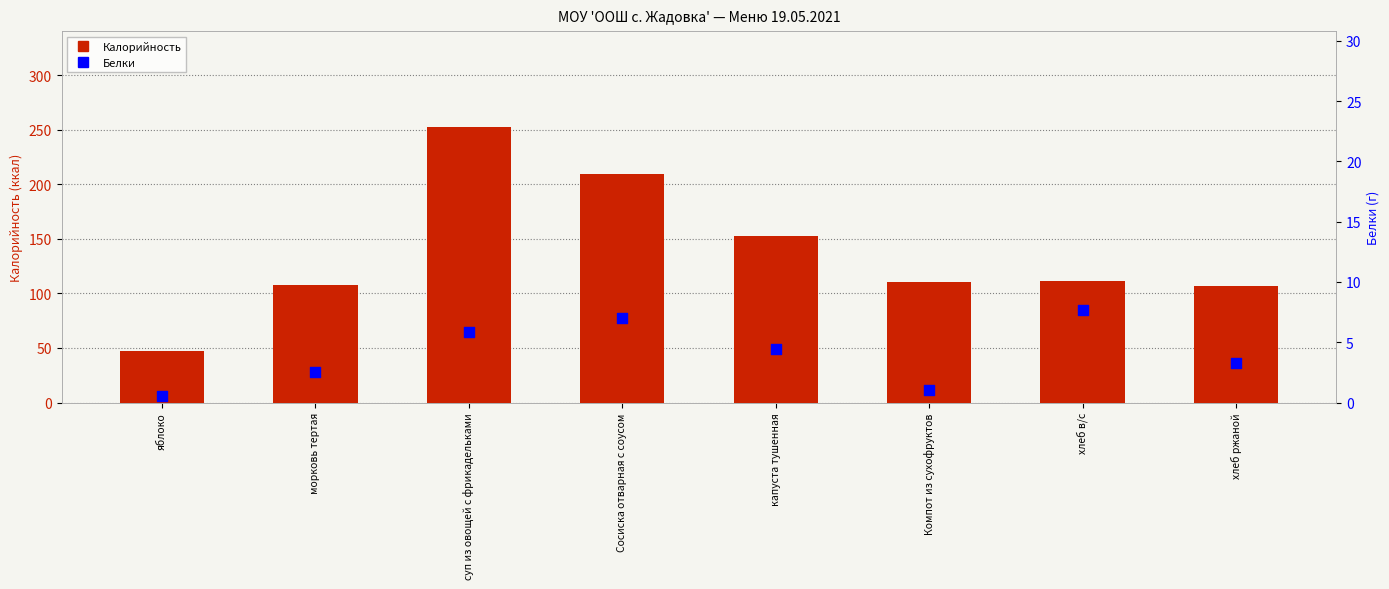

At how many categories does at least one series exceed 221?

1